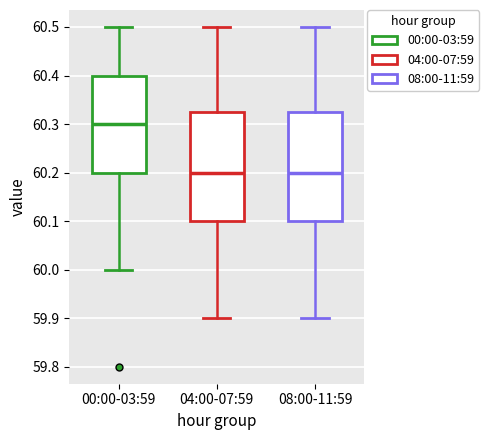

Reading left to right, read every box against the y-axis: the position of its median line, the range the box covers, and the ends of its whiskers. The values are not printed on the chart, so give them approximately, as read against the axis.

00:00-03:59: median 60.30, box 60.20 to 60.40, whiskers 60.00 to 60.50
04:00-07:59: median 60.20, box 60.10 to 60.33, whiskers 59.90 to 60.50
08:00-11:59: median 60.20, box 60.10 to 60.33, whiskers 59.90 to 60.50